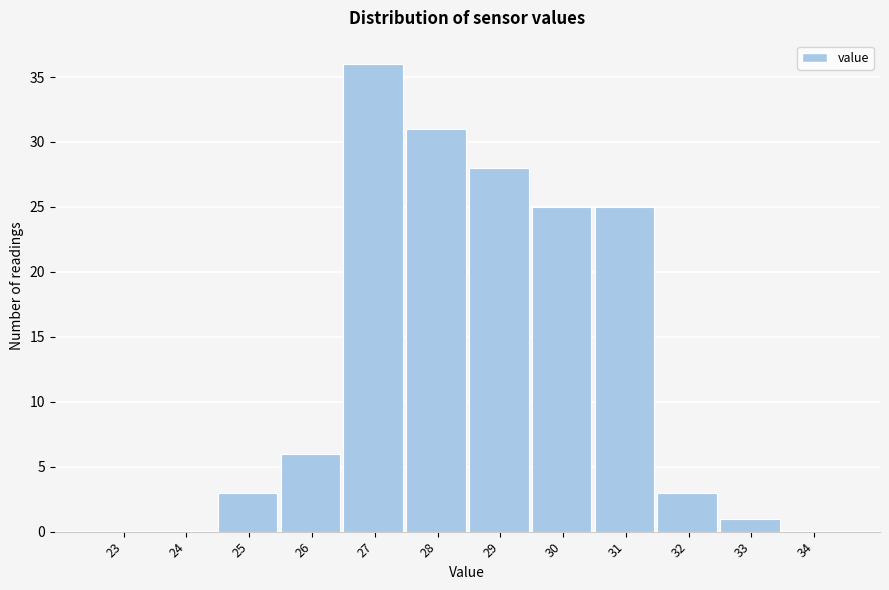

Reading right to left, what are all the values shown in this chart?

34=0	33=1	32=3	31=25	30=25	29=28	28=31	27=36	26=6	25=3	24=0	23=0